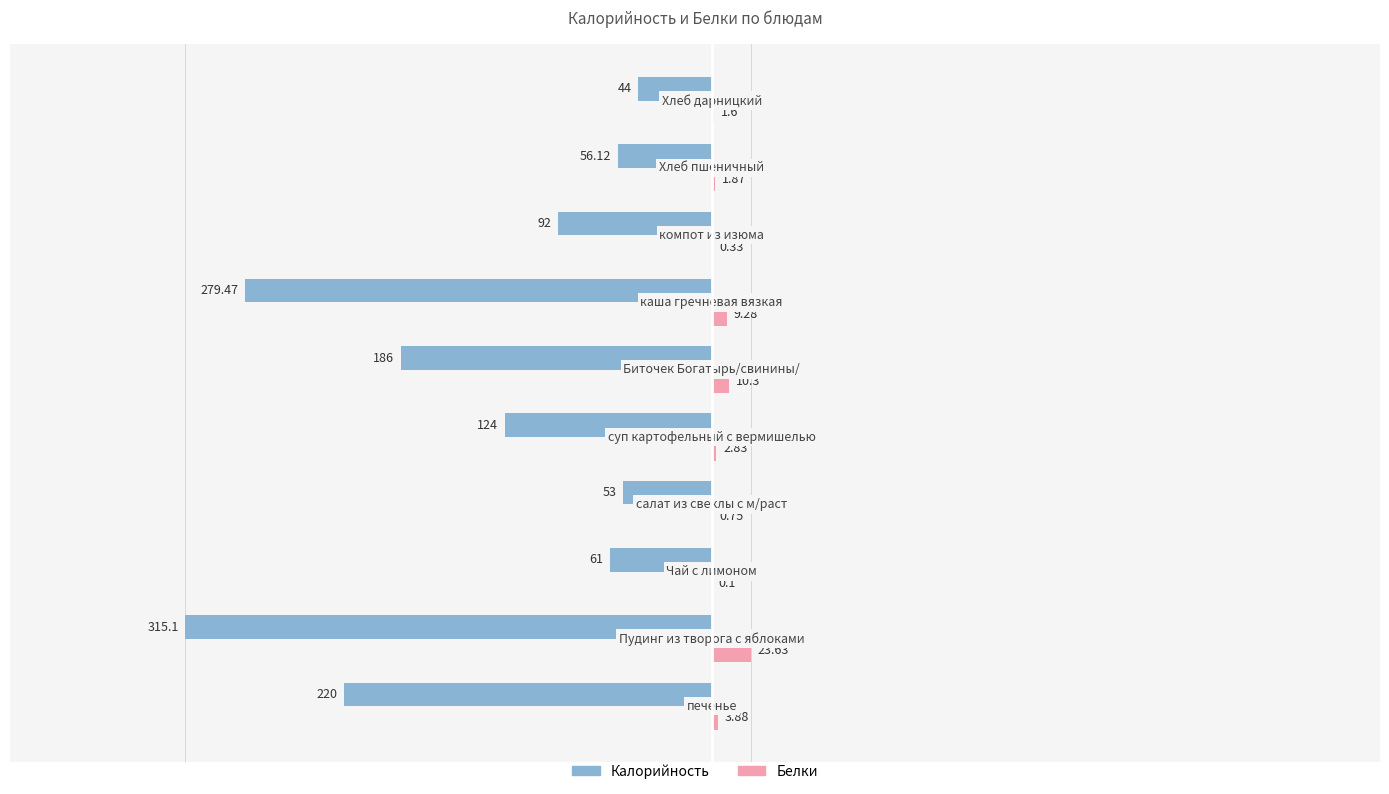

What is the sum of all Белки values?

54.6